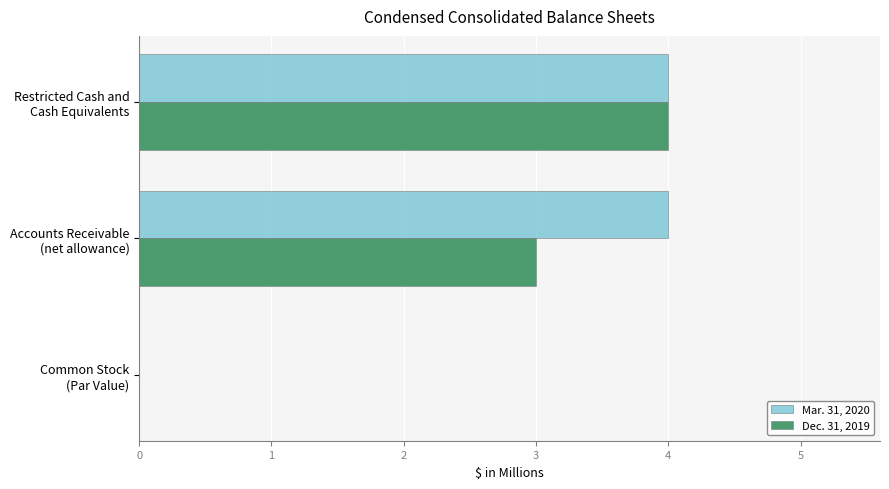

Which series has the largest total across all categories?

Mar. 31, 2020